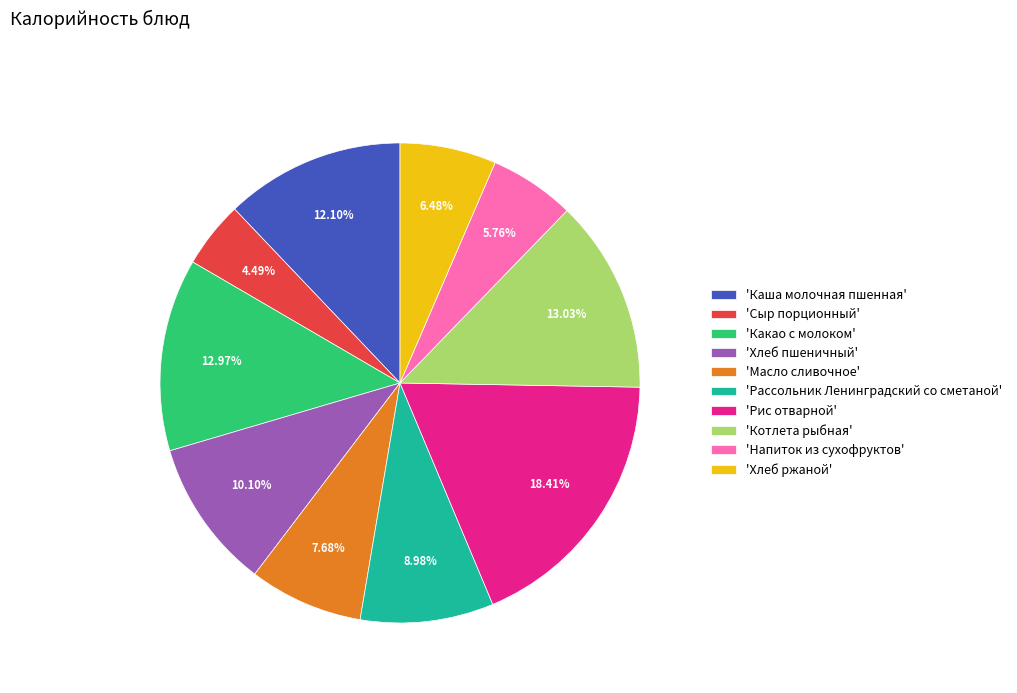

Which category has the biggest portion of the pie?

'Рис отварной'